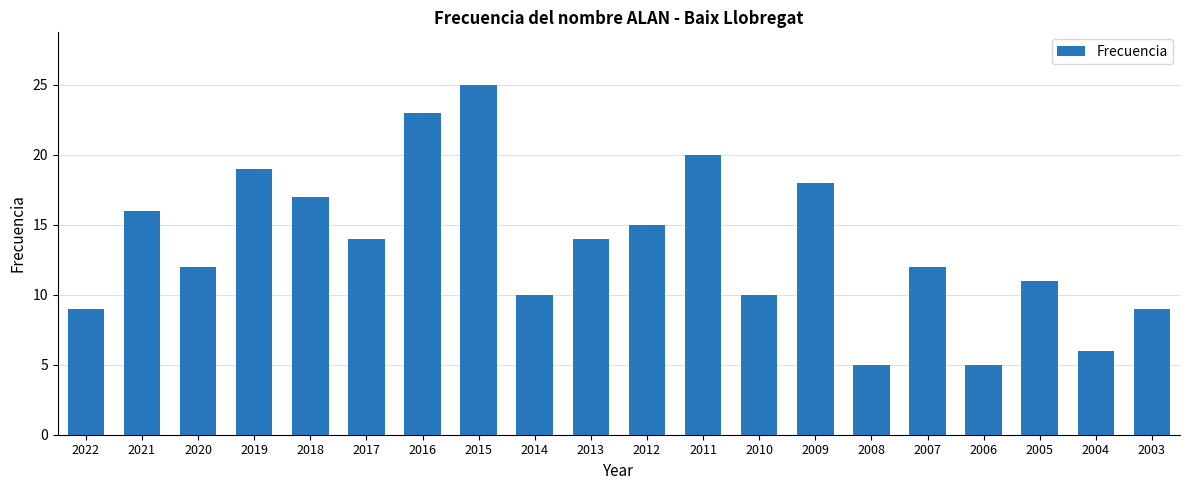

How many values are below 14?

10